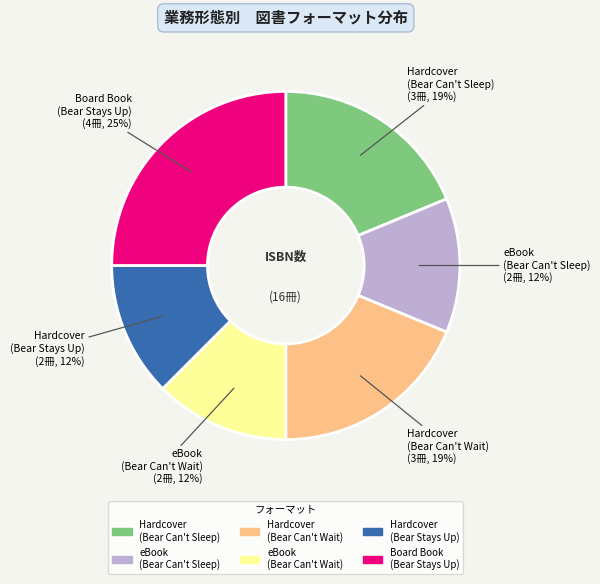

To the nearest percent, what is the average slice percentage?

17%